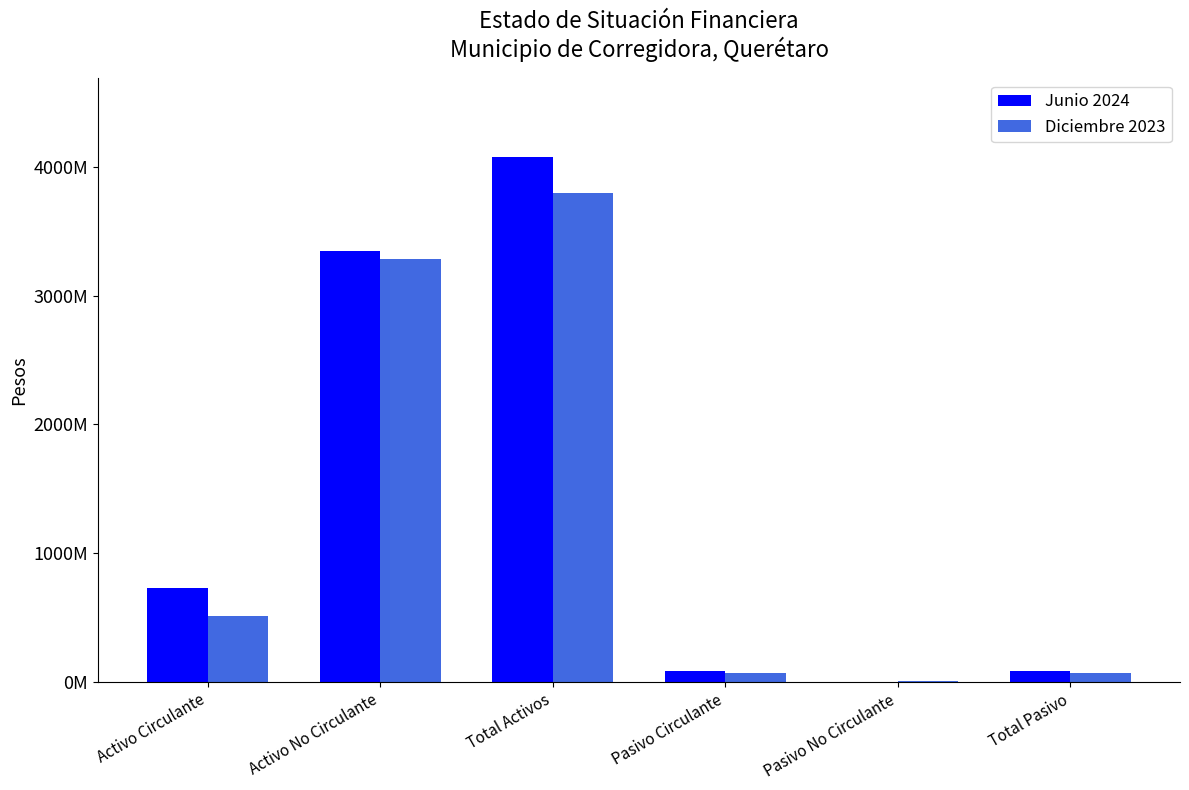

What are all the series names shown in the legend?

Junio 2024, Diciembre 2023